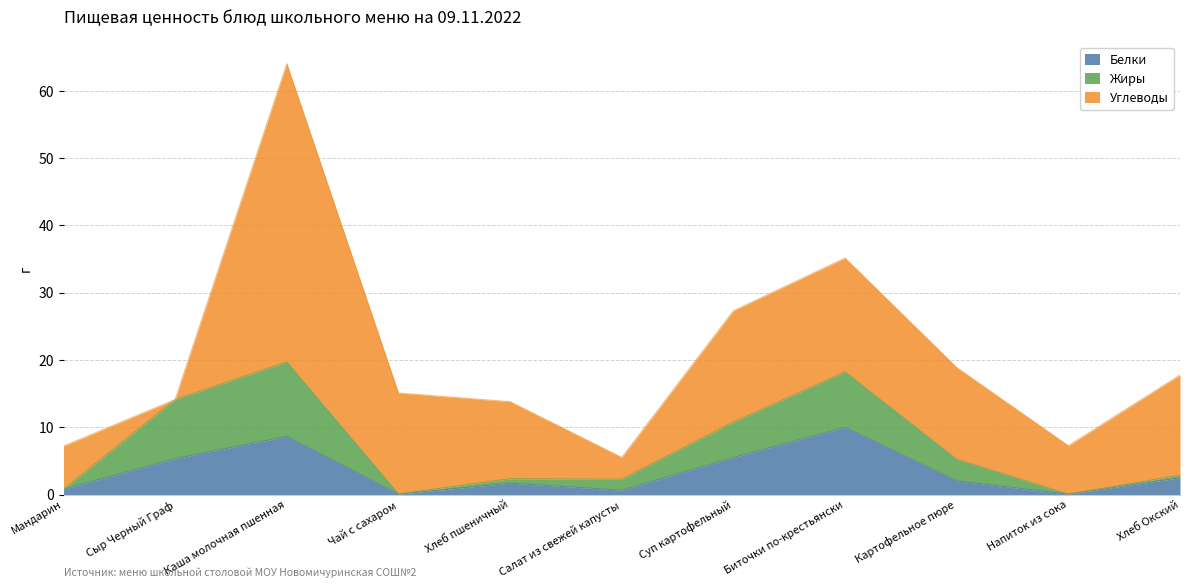

What is the total value across all series at Каша молочная пшенная?

64.0